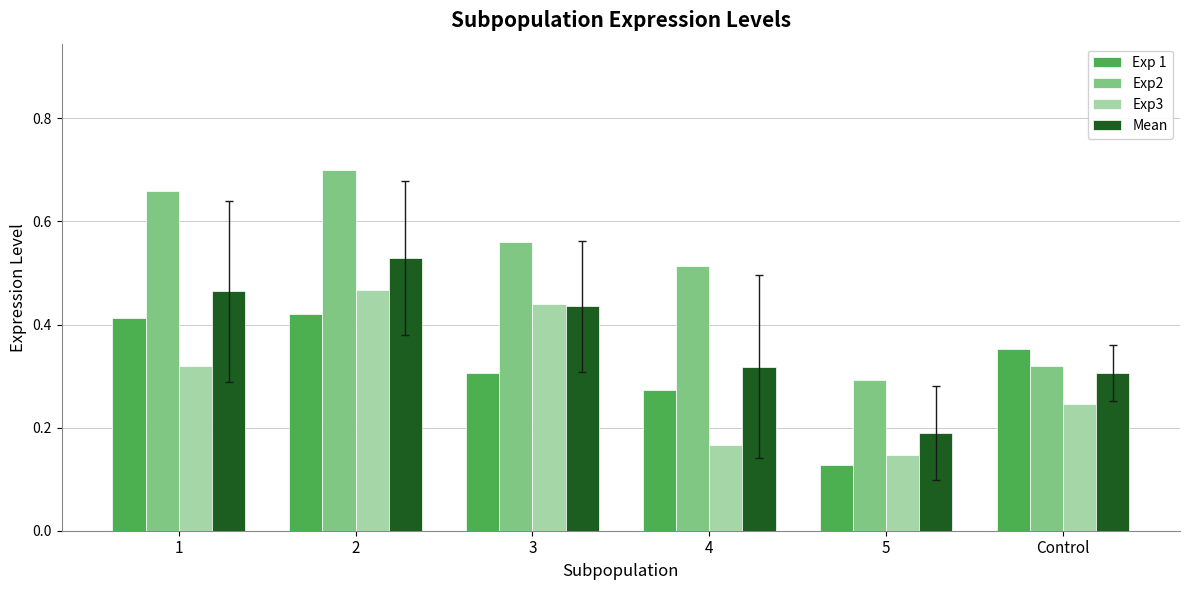

What is the total value across all series at 3?

1.7